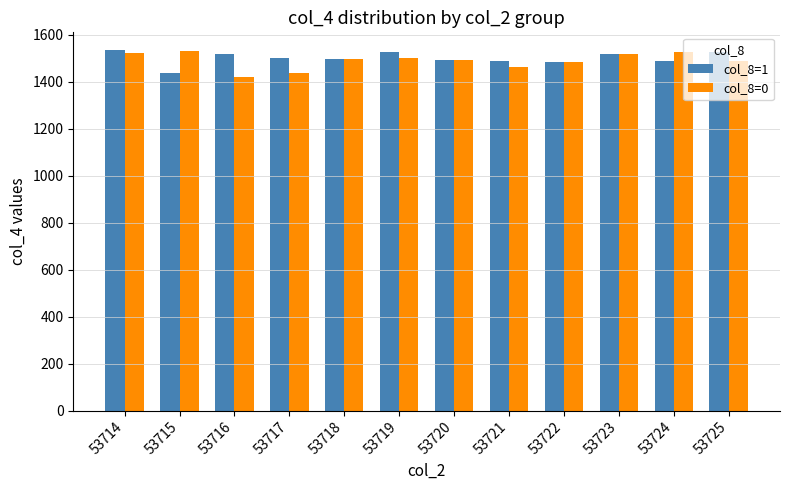

What is the total value across all series at 53715?

2966